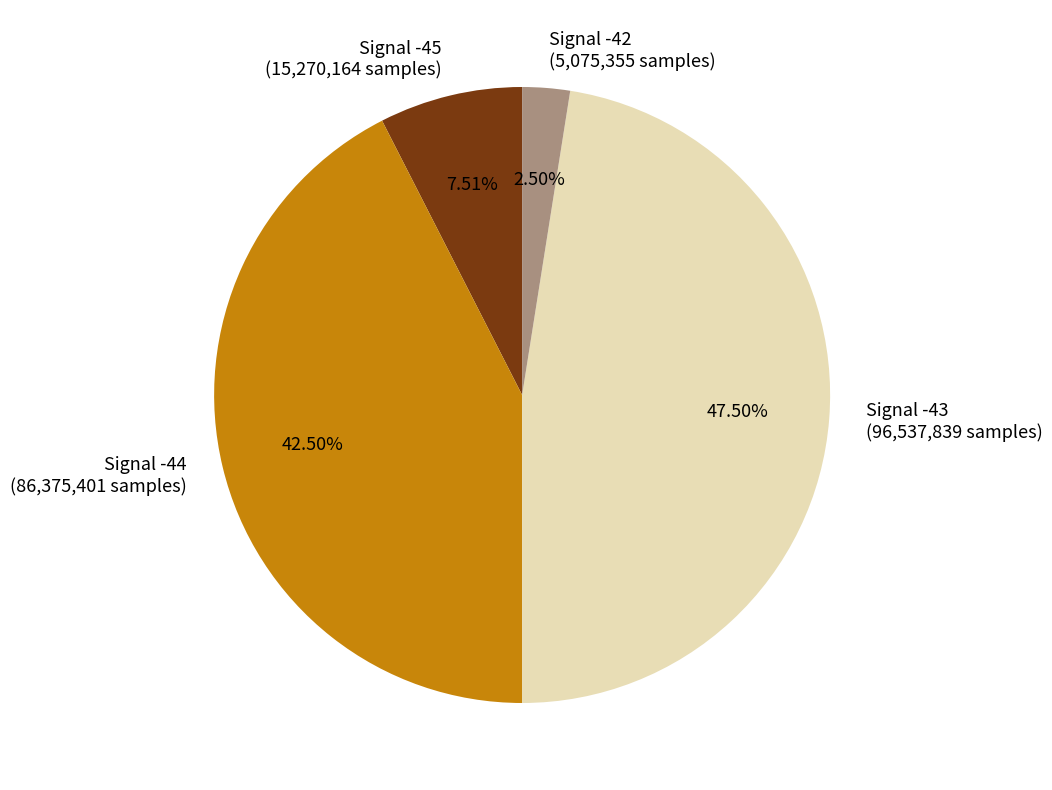

Is the sum of Signal -43 (96,537,839 samples) and Signal -44 (86,375,401 samples) greater than half?

Yes